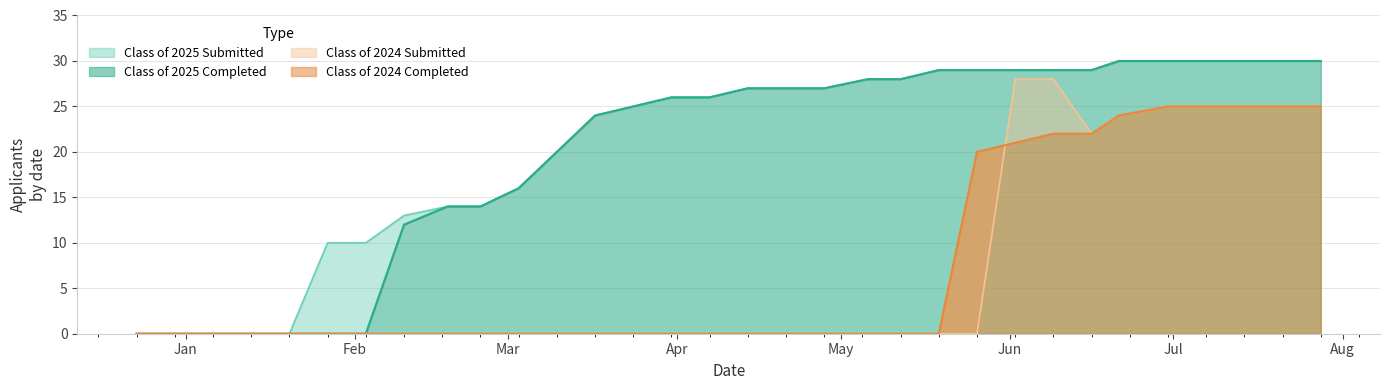

Rank the categories by Class of 2024 Submitted value from highest to lowest.

06/02/2025, 06/09/2025, 06/30/2025, 07/07/2025, 07/14/2025, 07/21/2025, 07/28/2025, 06/21/2025, 06/16/2025, 12/23/2024, 12/30/2024, 01/06/2025, 01/14/2025, 01/20/2025, 01/27/2025, 02/03/2025, 02/10/2025, 02/18/2025, 02/24/2025, 03/03/2025, 03/10/2025, 03/17/2025, 03/24/2025, 03/31/2025, 04/07/2025, 04/14/2025, 04/21/2025, 04/28/2025, 05/06/2025, 05/12/2025, 05/19/2025, 05/26/2025